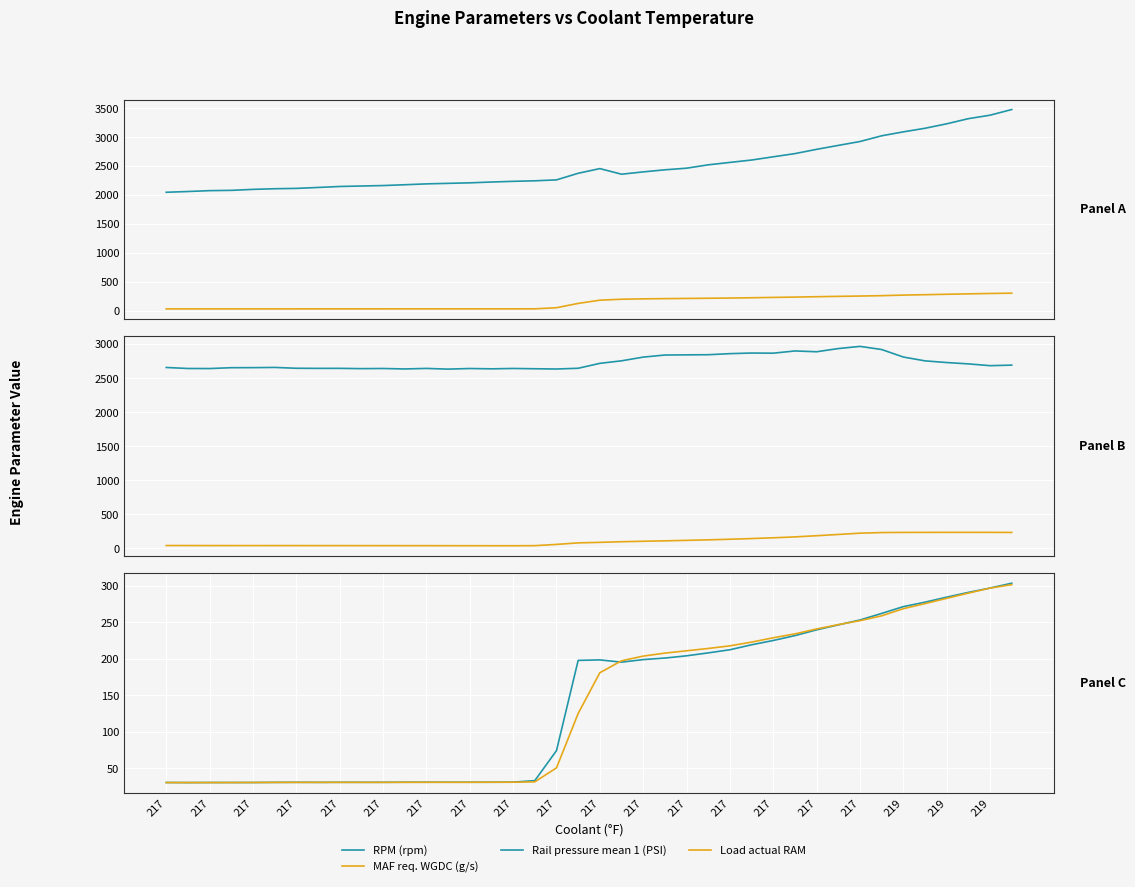

At which category does MAF req. WGDC (g/s) reach its first local valley?

217